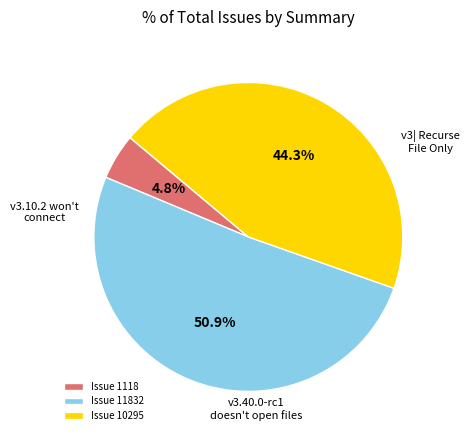

How many segments does this pie chart have?

3